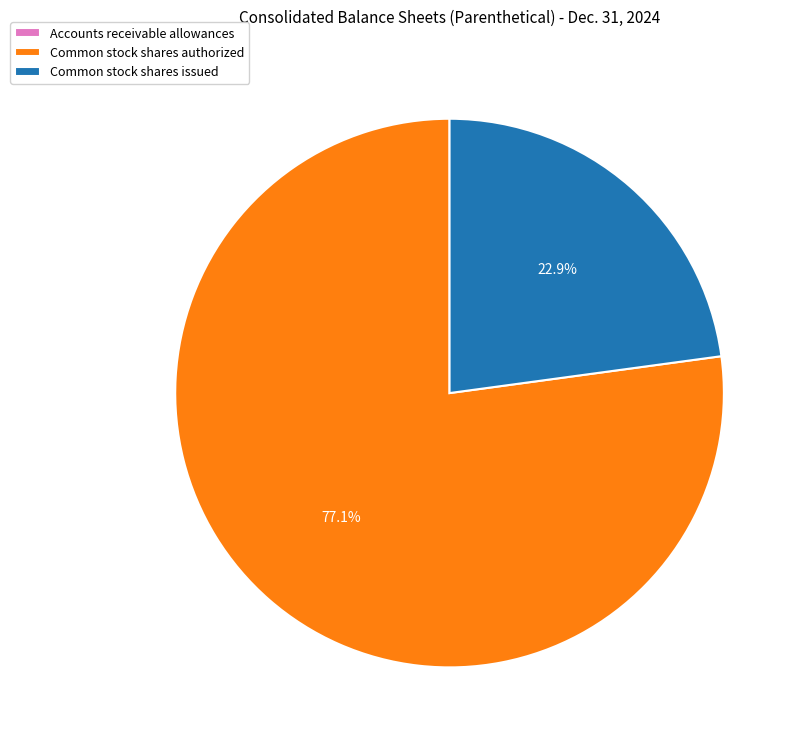

Does any single category account for the majority?

Yes